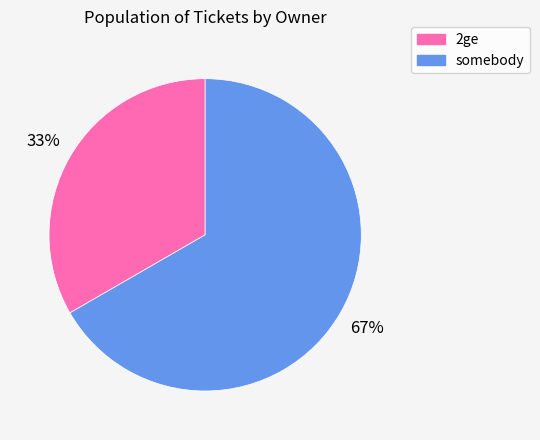

What is the ratio of the value at somebody to the value at 2ge?

2.0